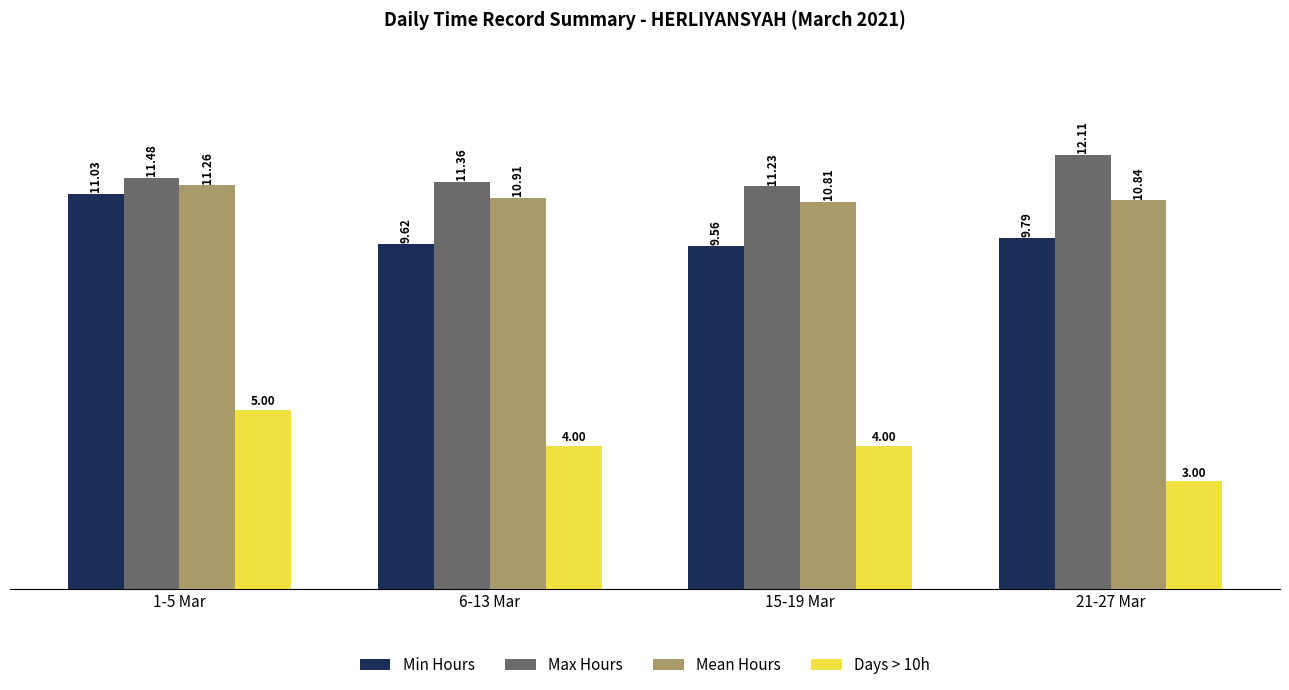

Rank the categories by Min Hours value from highest to lowest.

1-5 Mar, 21-27 Mar, 6-13 Mar, 15-19 Mar